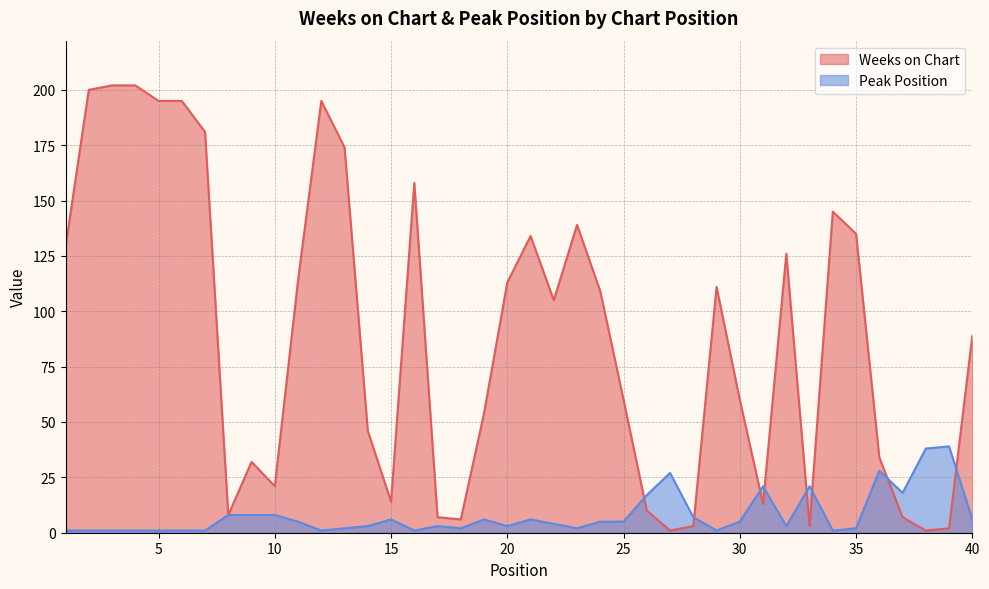

Reading left to right, list all the values displayed in this chart.

Weeks on Chart: 1=129	2=200	3=202	4=202	5=195	6=195	7=181	8=8	9=32	10=21	11=114	12=195	13=174	14=46	15=14	16=158	17=7	18=6	19=54	20=113	21=134	22=105	23=139	24=109	25=60	26=10	27=1	28=3	29=111	30=60	31=13	32=126	33=3	34=145	35=135	36=34	37=7	38=1	39=2	40=89
Peak Position: 1=1	2=1	3=1	4=1	5=1	6=1	7=1	8=8	9=8	10=8	11=5	12=1	13=2	14=3	15=6	16=1	17=3	18=2	19=6	20=3	21=6	22=4	23=2	24=5	25=5	26=17	27=27	28=7	29=1	30=5	31=21	32=3	33=21	34=1	35=2	36=28	37=18	38=38	39=39	40=6